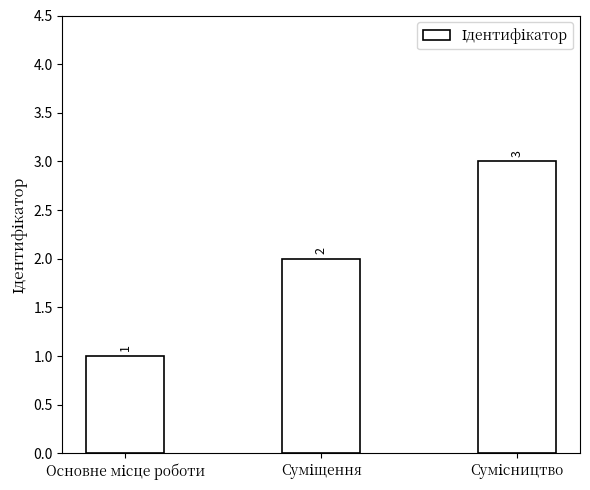

Count the values in the range 1 to 3.

3